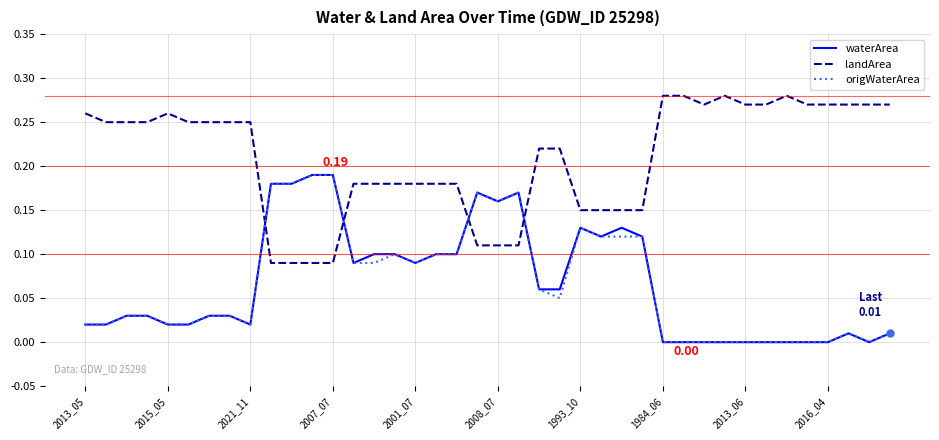

How many times do waterArea and landArea cross each other?

4